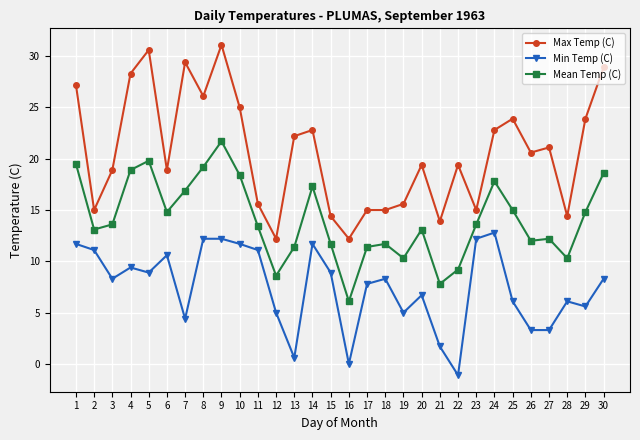

At which category does Mean Temp (C) reach its first local valley?

2